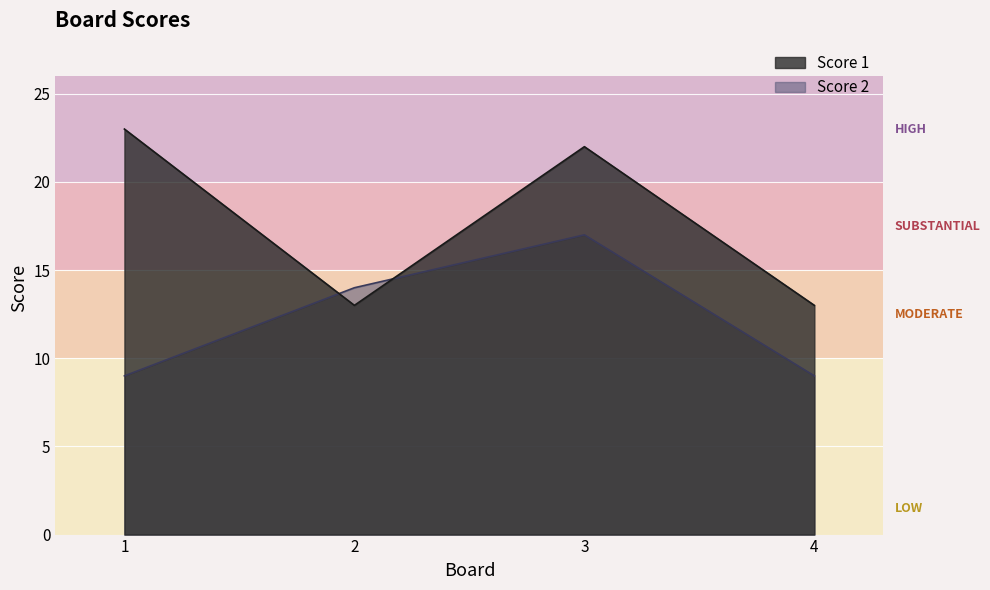

Reading left to right, transcribe all the data shown in this chart.

Score 1: 23	13	22	13
Score 2: 9	14	17	9